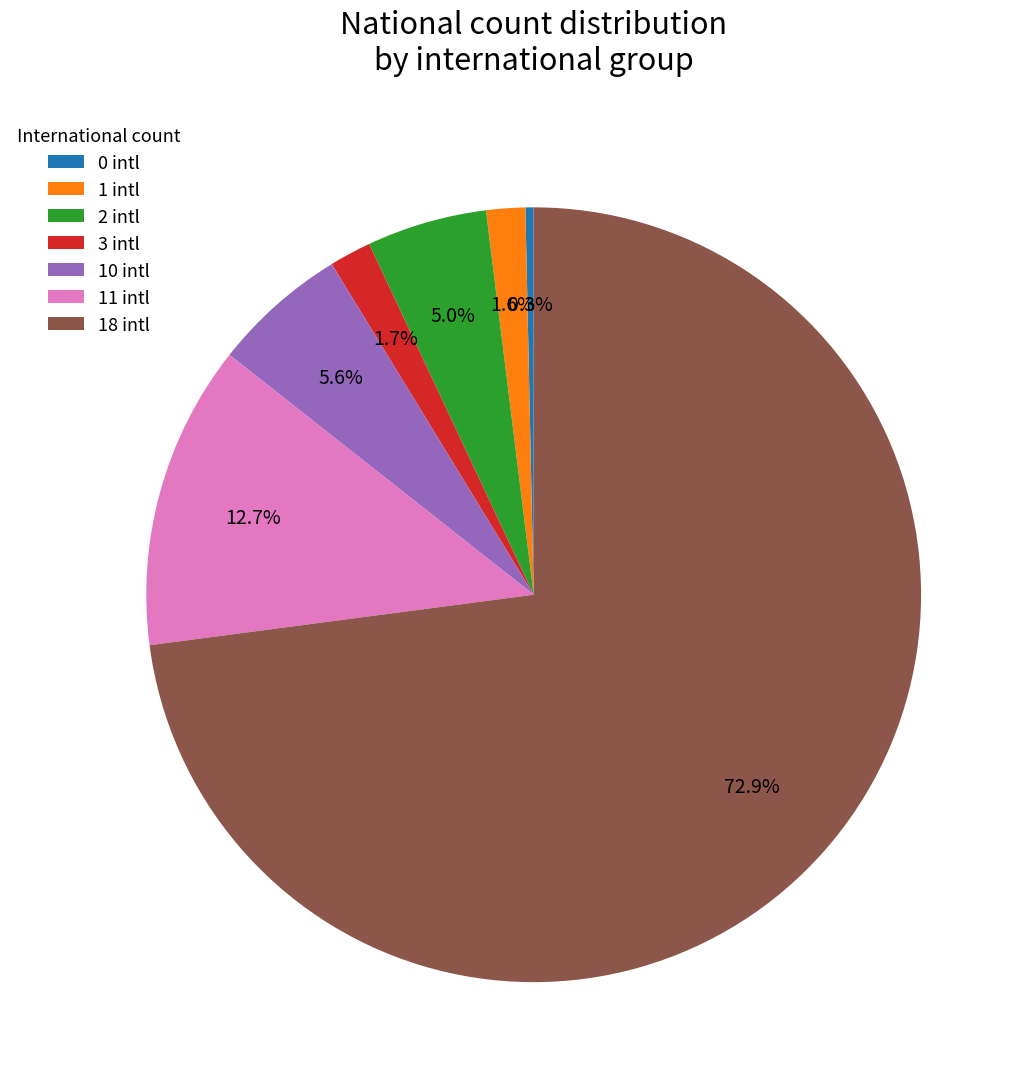

Is 18 intl the majority of the pie?

Yes